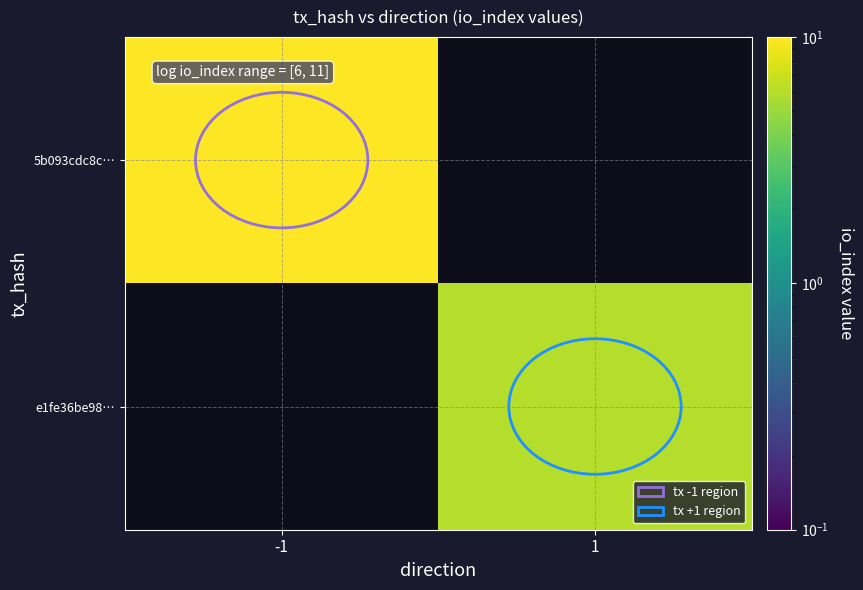

List the labels in order of e1fe36be98… value, smallest first.

-1, 1